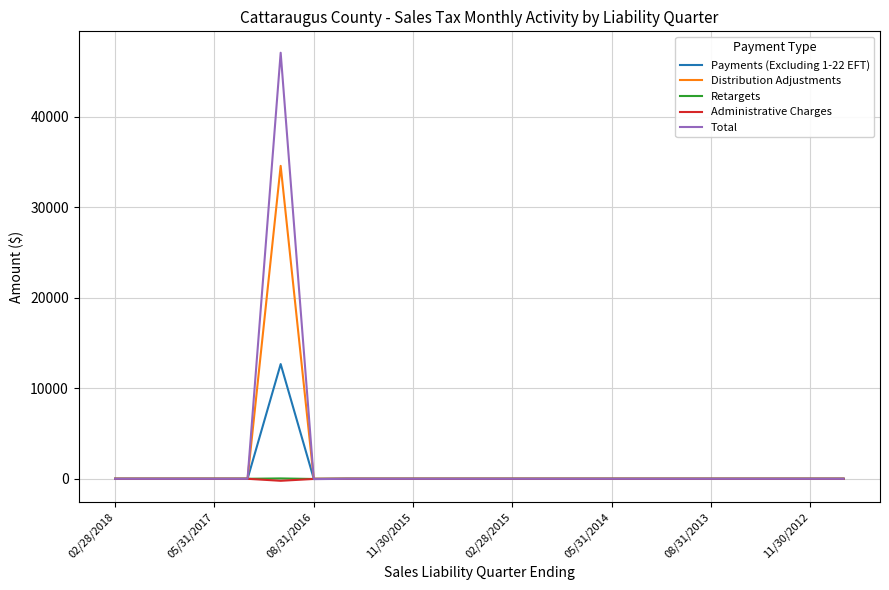

What is the highest value of the Distribution Adjustments series?

34568.4